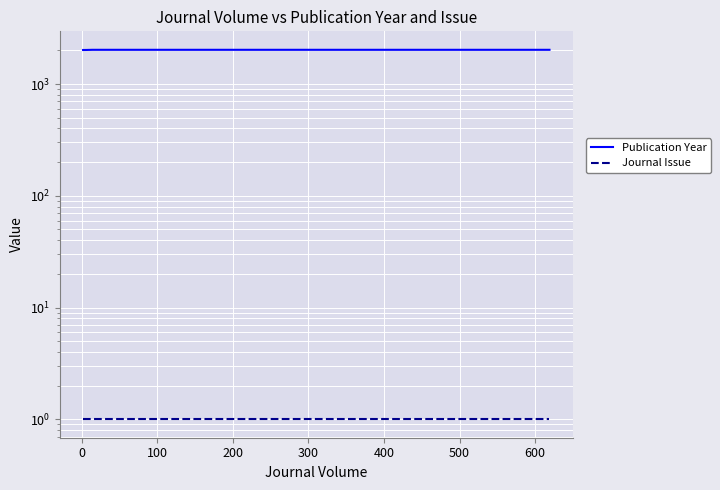

Is the value of Publication Year at 400 greater than the value of Journal Issue at 500?

Yes